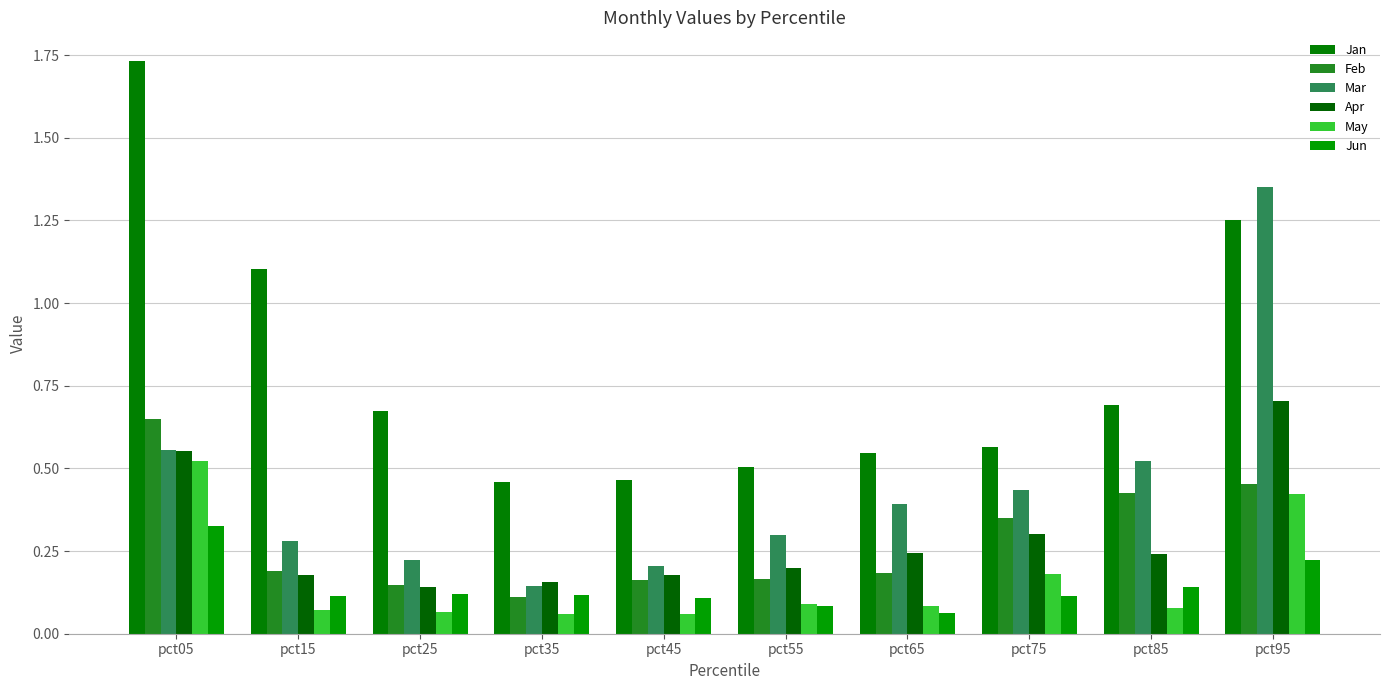

What is the difference between the maximum and second lowest values in the Apr series?

0.5